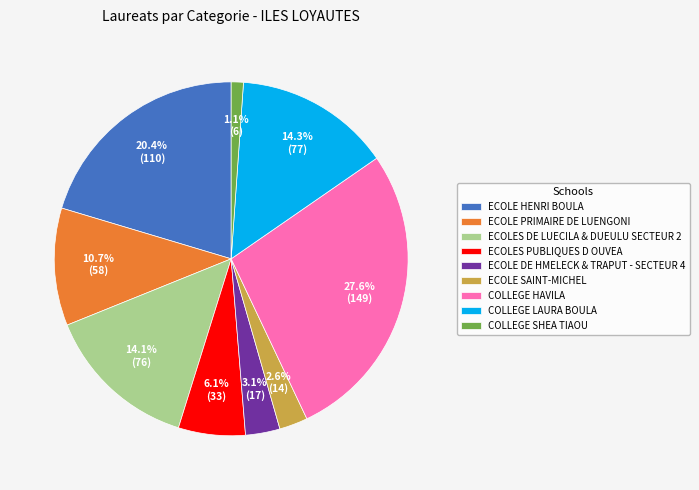

Combined, what portion of the pie is COLLEGE LAURA BOULA and COLLEGE SHEA TIAOU?

15.4%